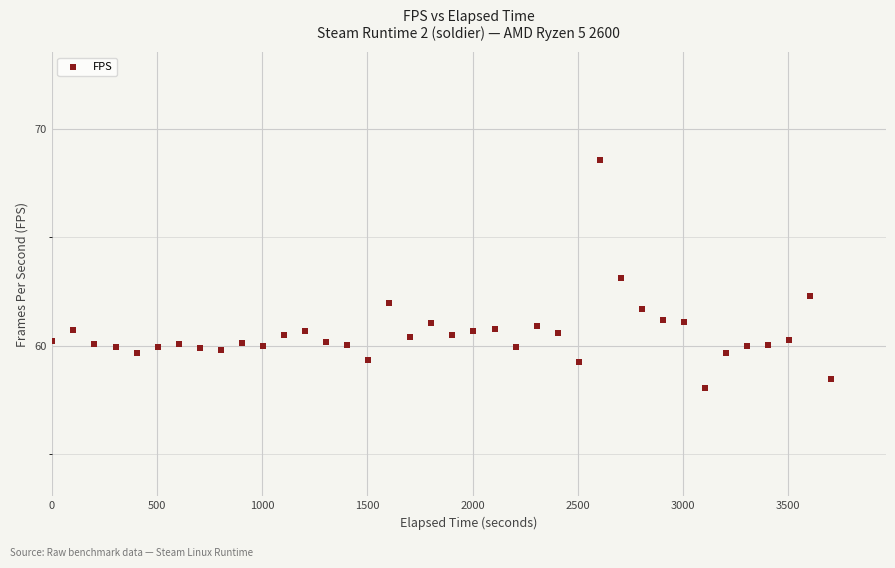

What is the range of Y values (max minus min)?

10.5